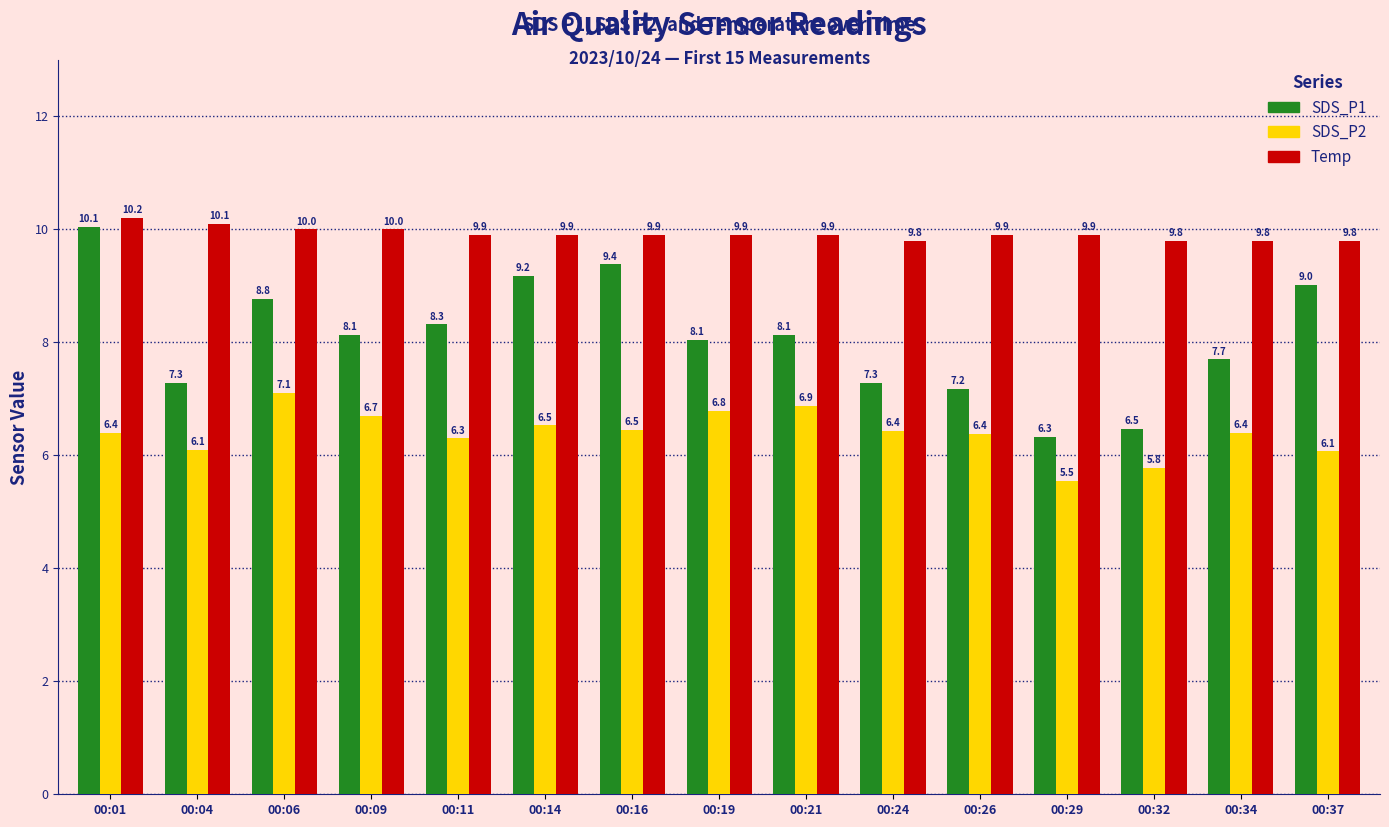

How many values in the SDS_P1 series exceed 8?

9